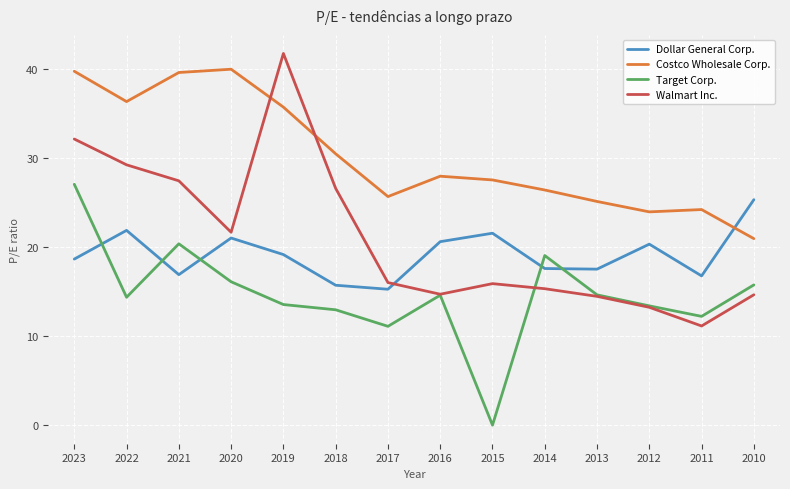

How many interior local peaks does the Target Corp. series have?

3